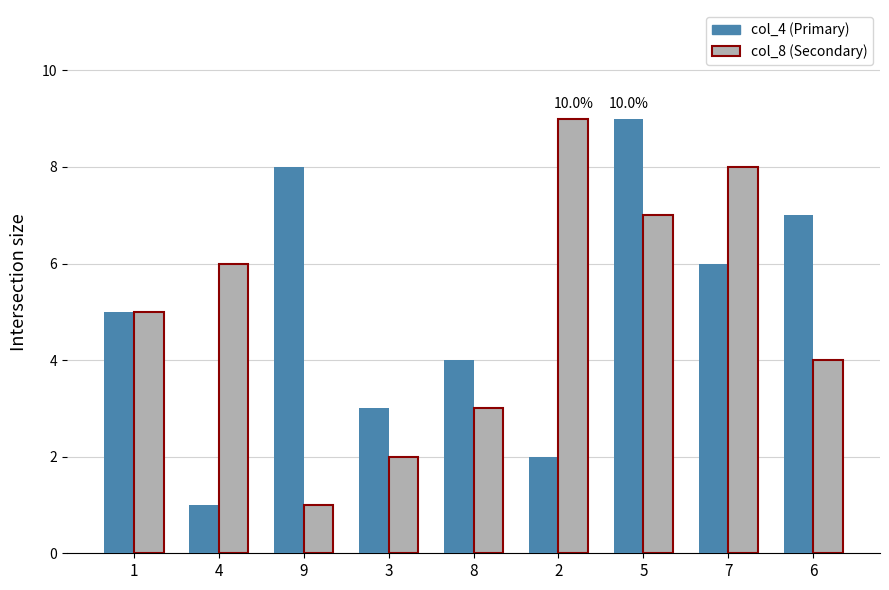

At which category is the sum across all series the highest?

5